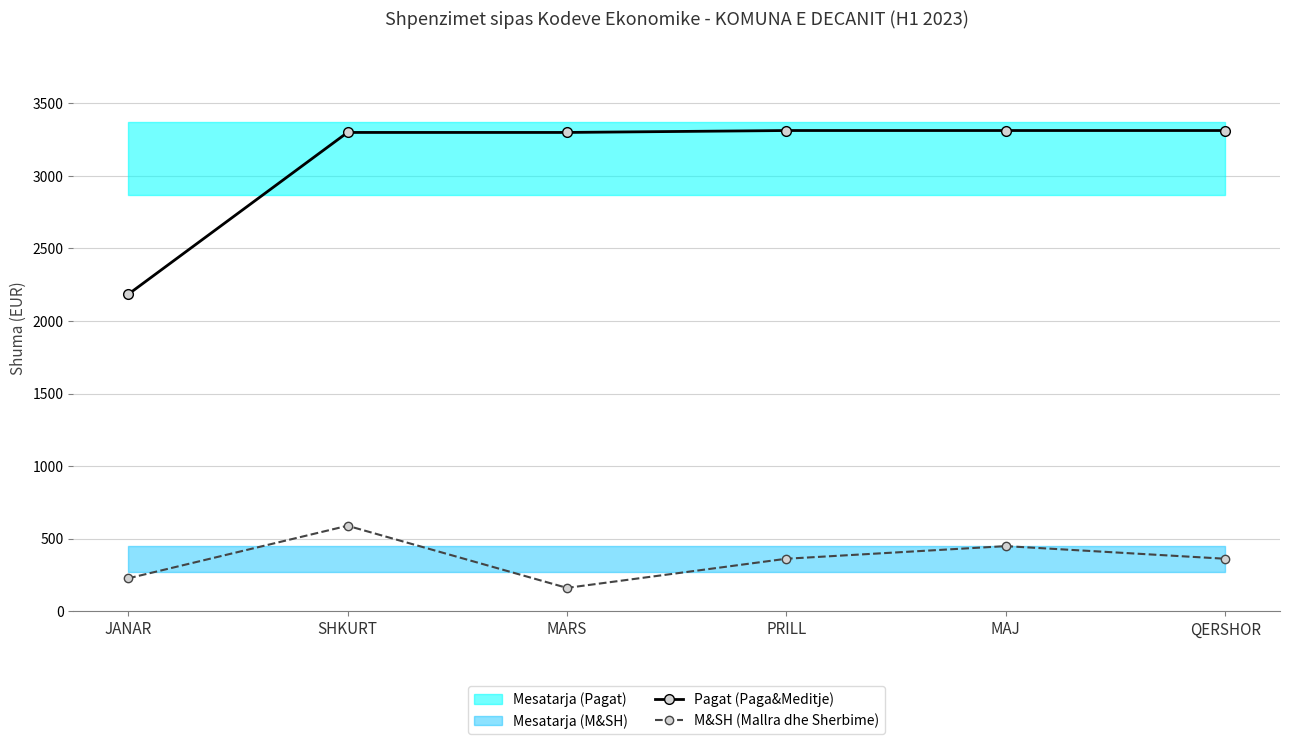

What is the sum of all Pagat (Paga&Meditje) values?

18721.1